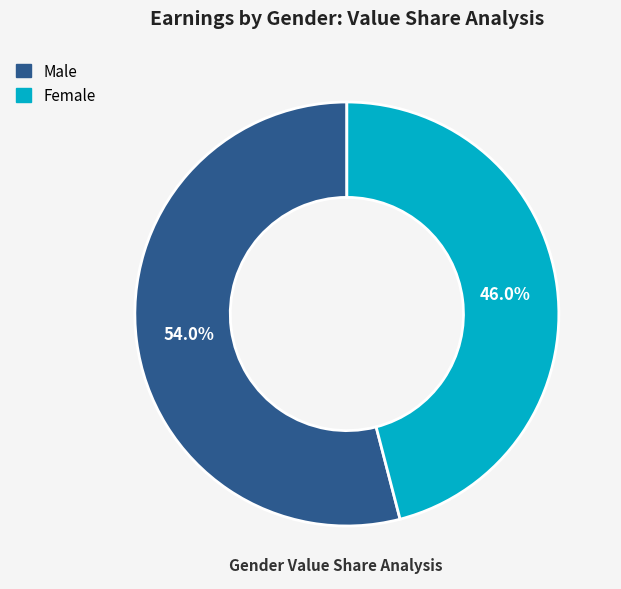

Which slice is the smallest?

Female